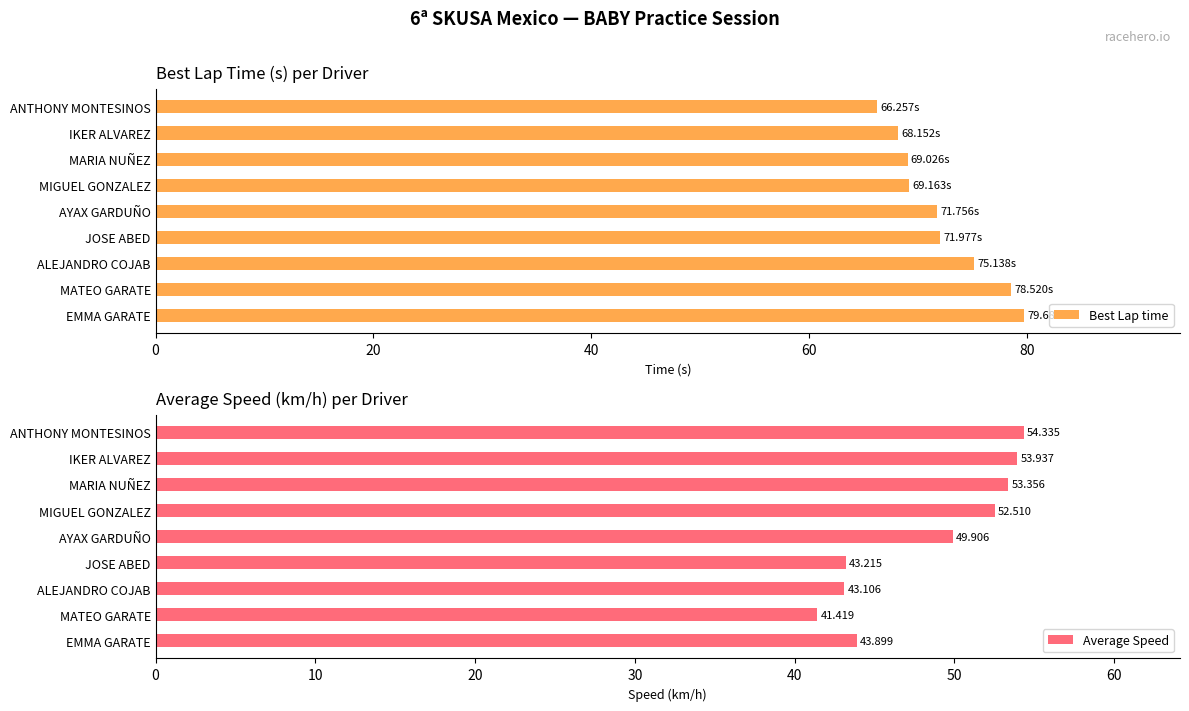

What is the average value of the Average Speed series?

48.4